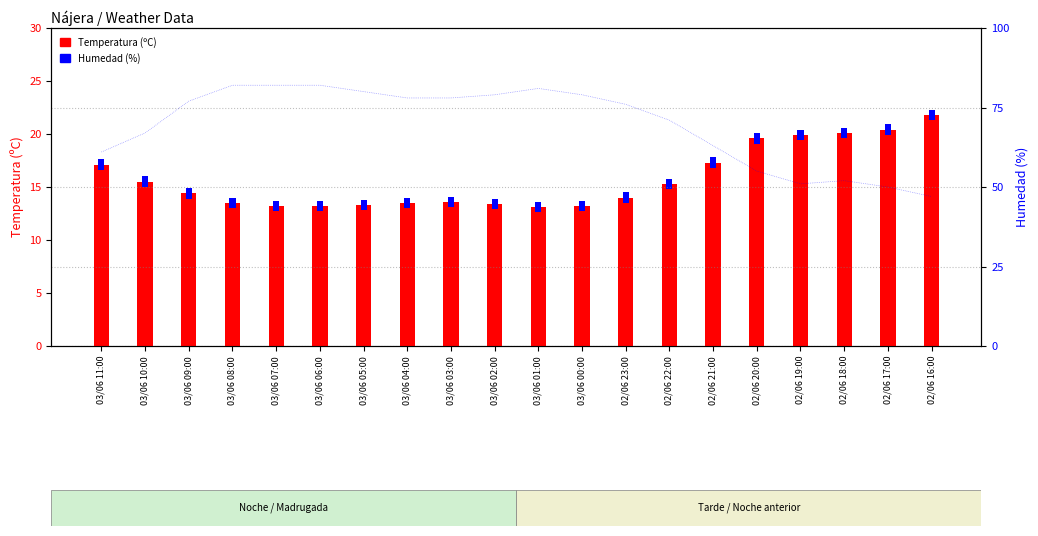

What is the label of the 16th bar from the right?

03/06 07:00